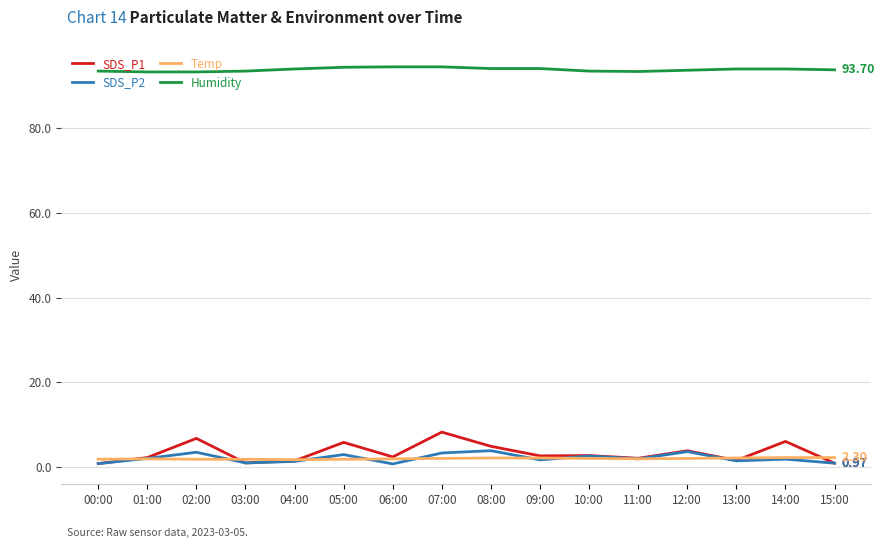

Is it true that Temp equals 2.0 at 11:00?

True